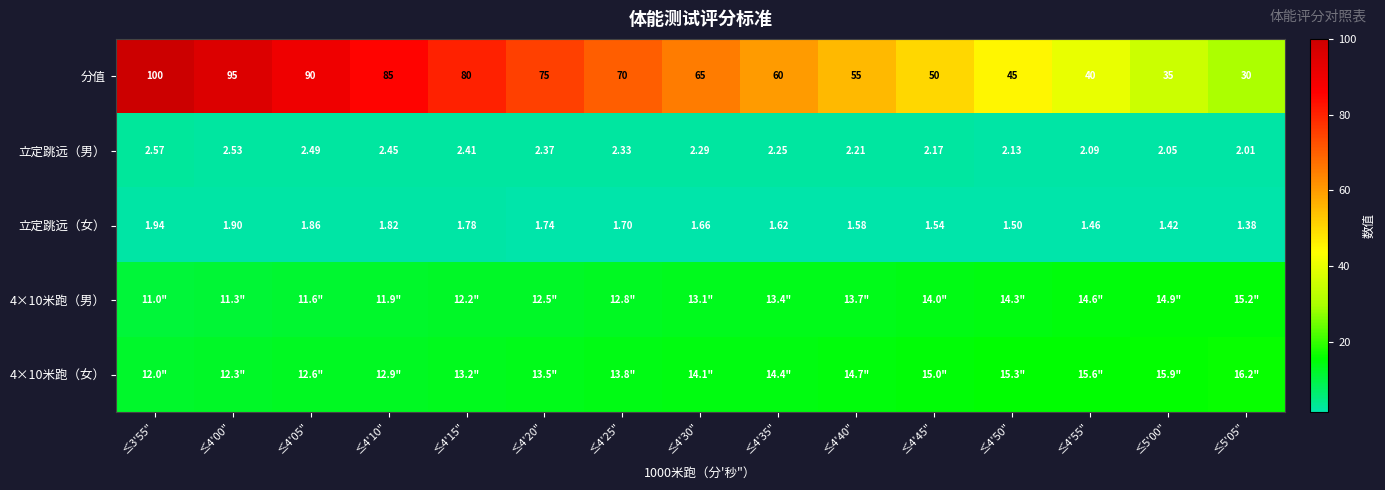

What is the spread (max minus min) of values at ≤4'30"?

63.3